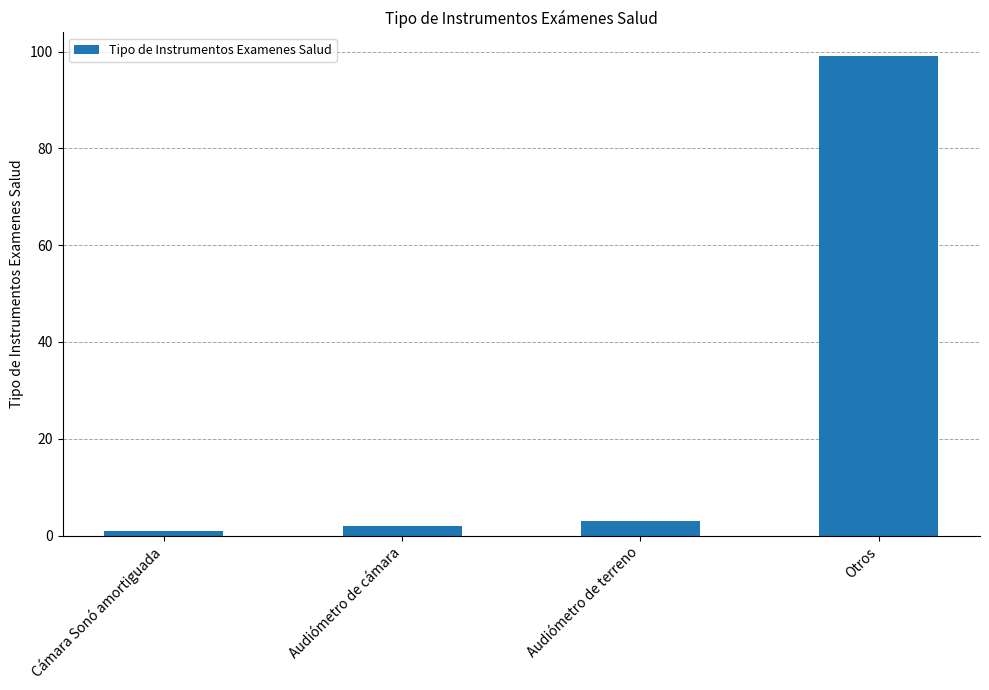

How many values are below 3?

2